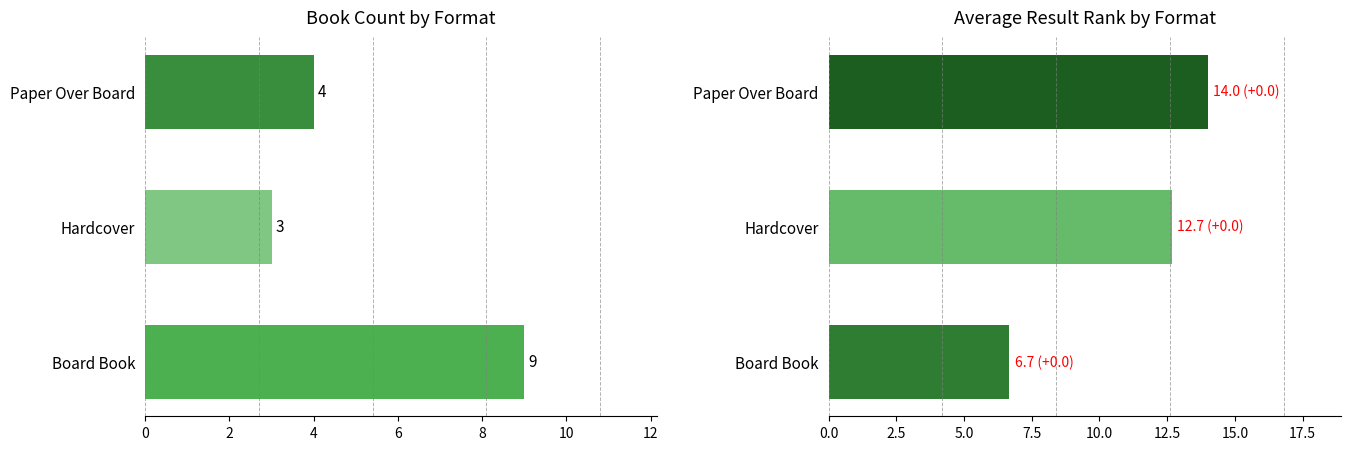

How many values in the Avg Result series are below 12?

1